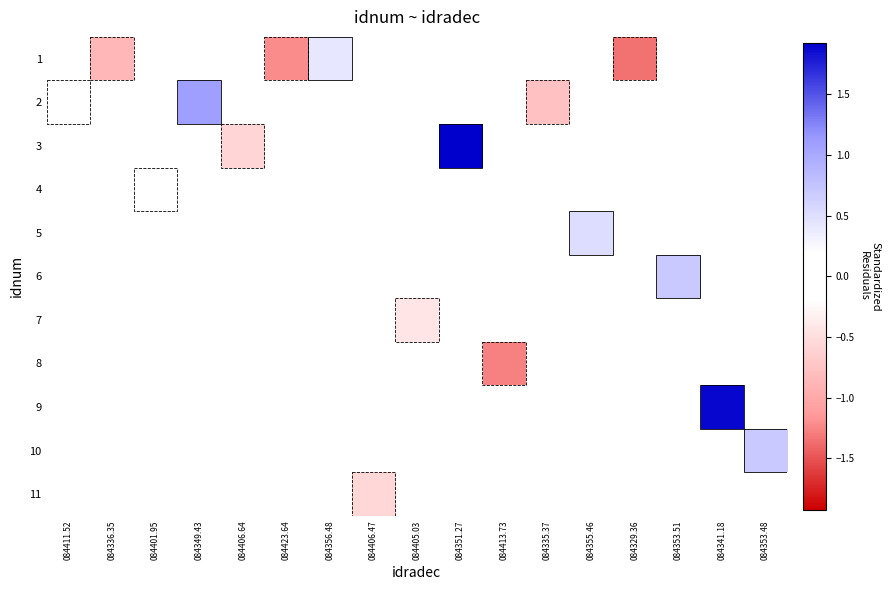

Count the number of categories in the chart.

17